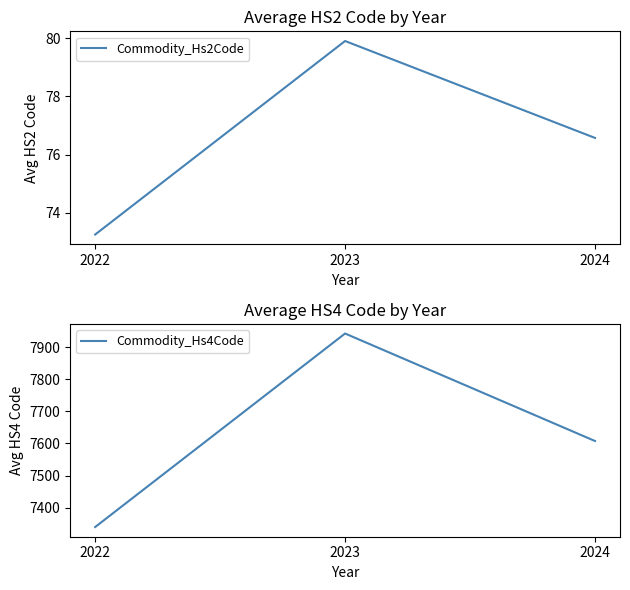

The Commodity_Hs4Code series shows 7942.9 at 2023. True or false?

True